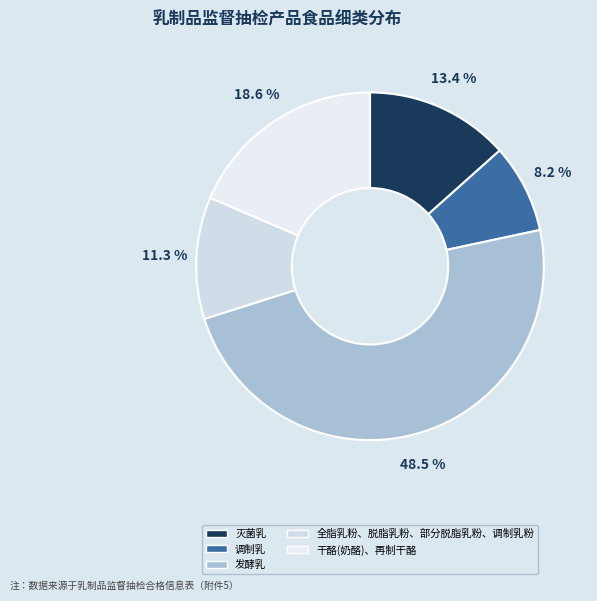

To the nearest percent, what is the difference between the 发酵乳 and 调制乳 slice percentages?

40%